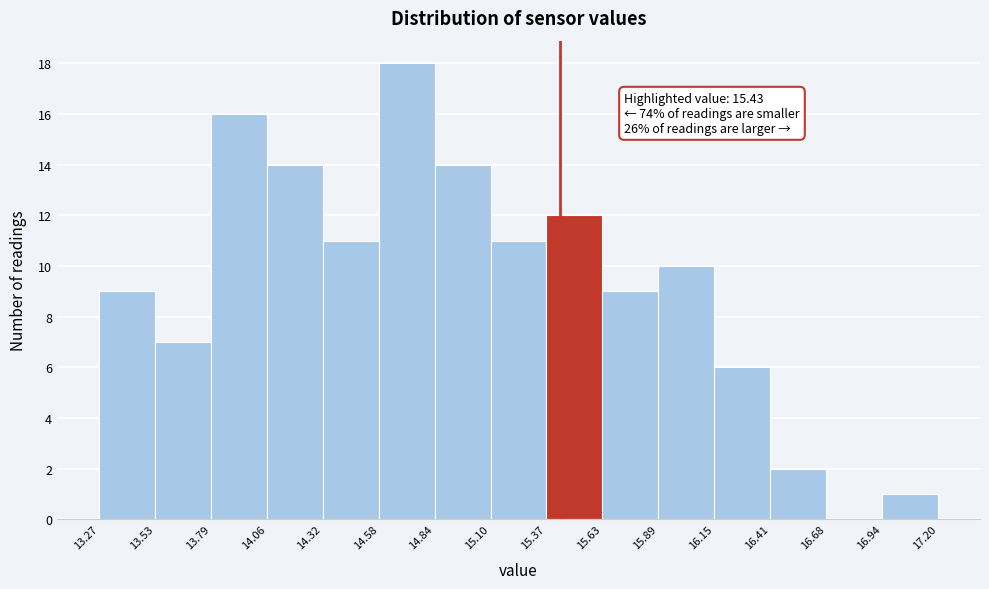

Over which range of the x-axis is the bar tallest?

14.58 to 14.84